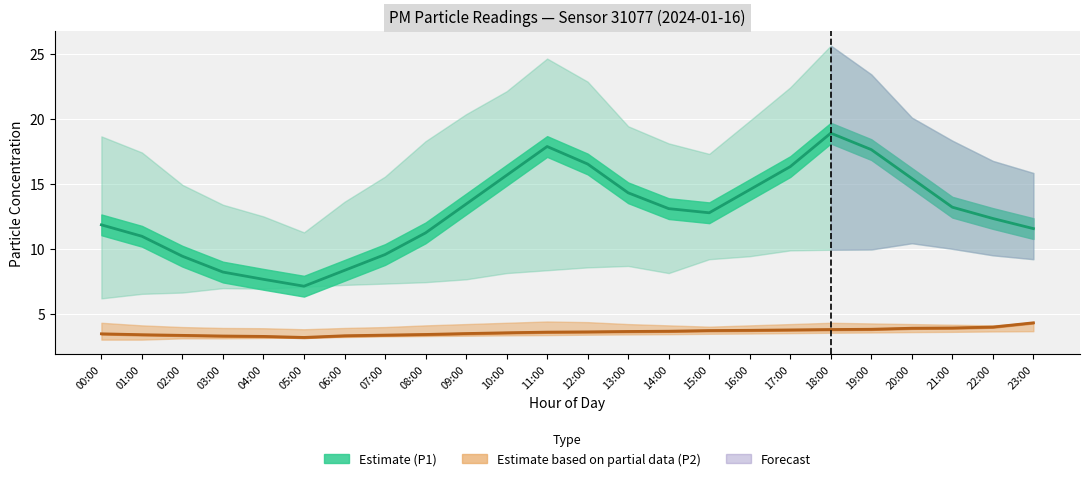

What is the lowest value of the P1_upper series?

11.3